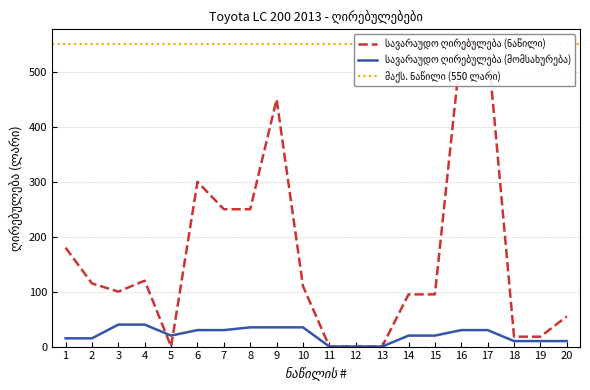

Which has a higher value, 18 or 2?

2